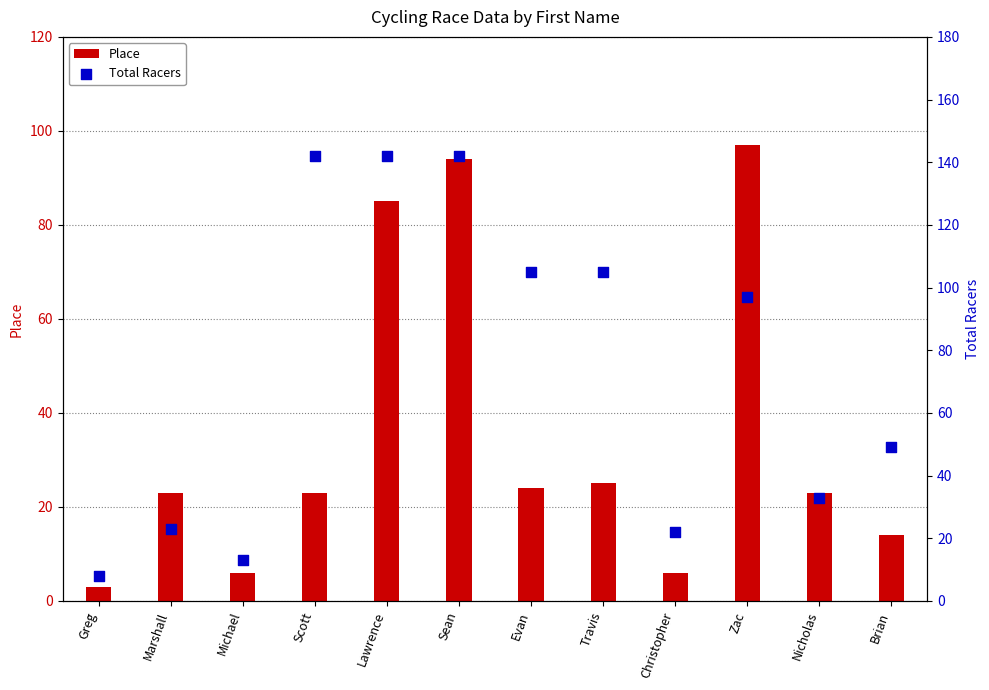

Which series reaches the minimum Y coordinate?

Place